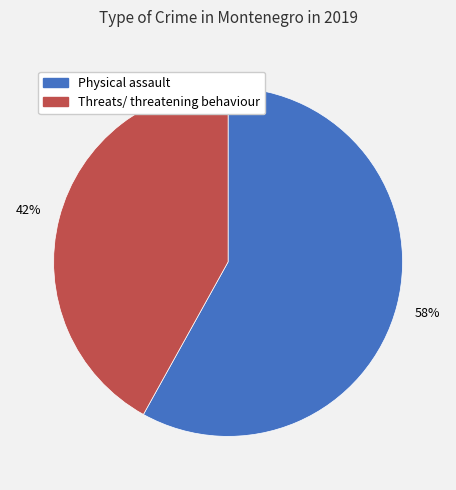

Do Physical assault and Threats/ threatening behaviour together represent more than half of the pie?

Yes